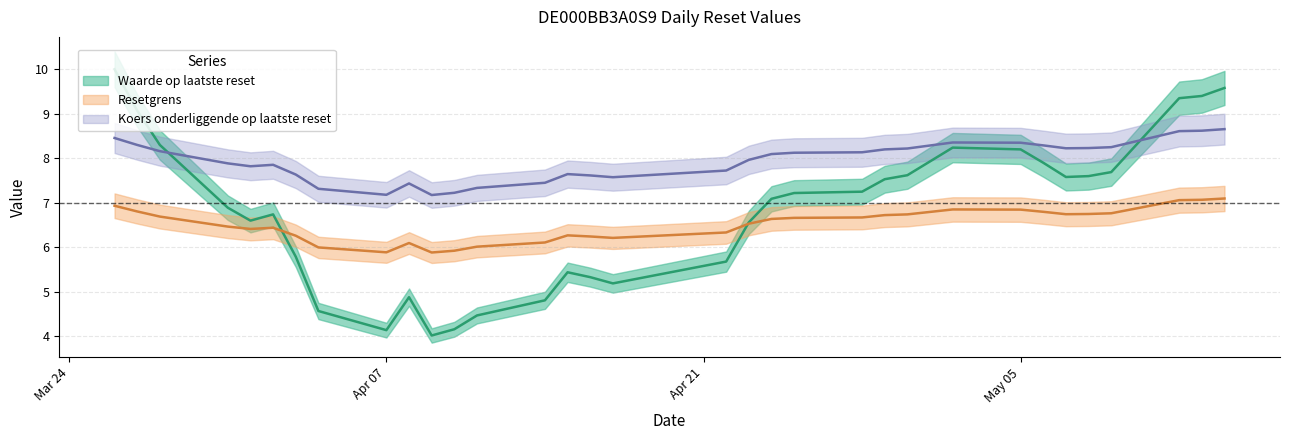

Which series has the largest total across all categories?

Koers onderliggende op laatste reset